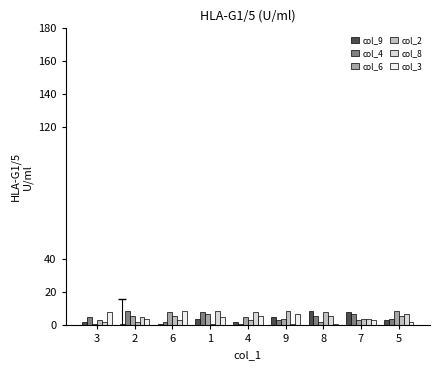

How many bars are there in each group?

6